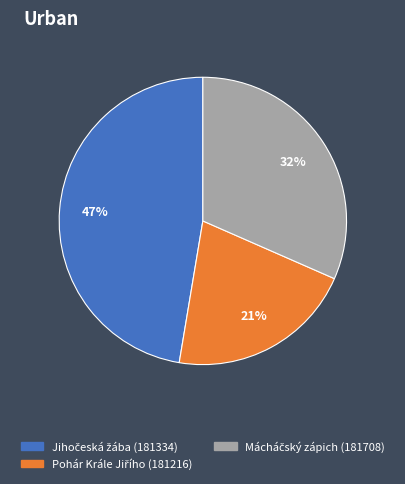

Is there a majority slice in this chart?

No